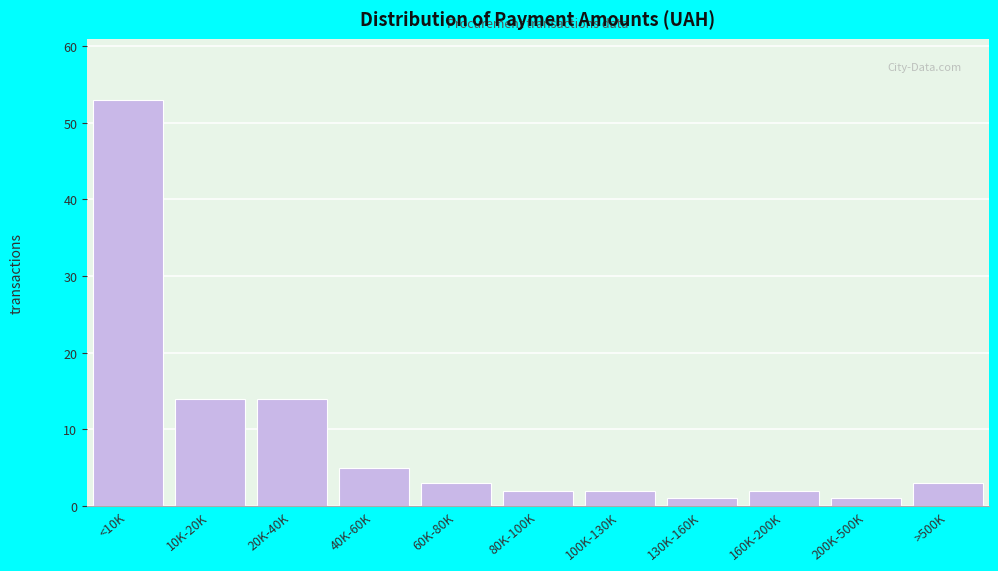

Reading left to right, what are all the values shown in this chart?

<10K=53	10K-20K=14	20K-40K=14	40K-60K=5	60K-80K=3	80K-100K=2	100K-130K=2	130K-160K=1	160K-200K=2	200K-500K=1	>500K=3